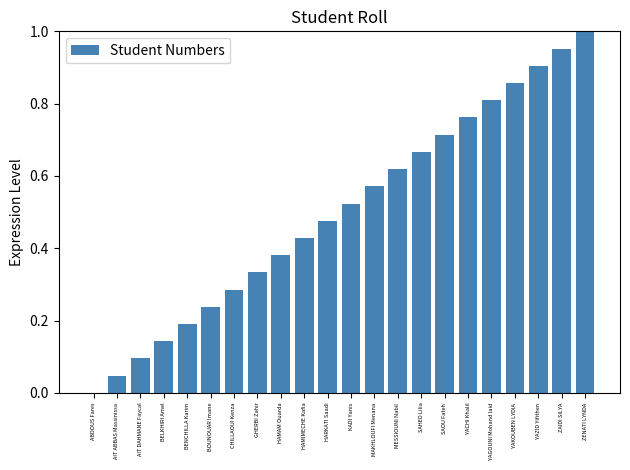

Which category has the highest value across all series?

ZENATI LYNDA